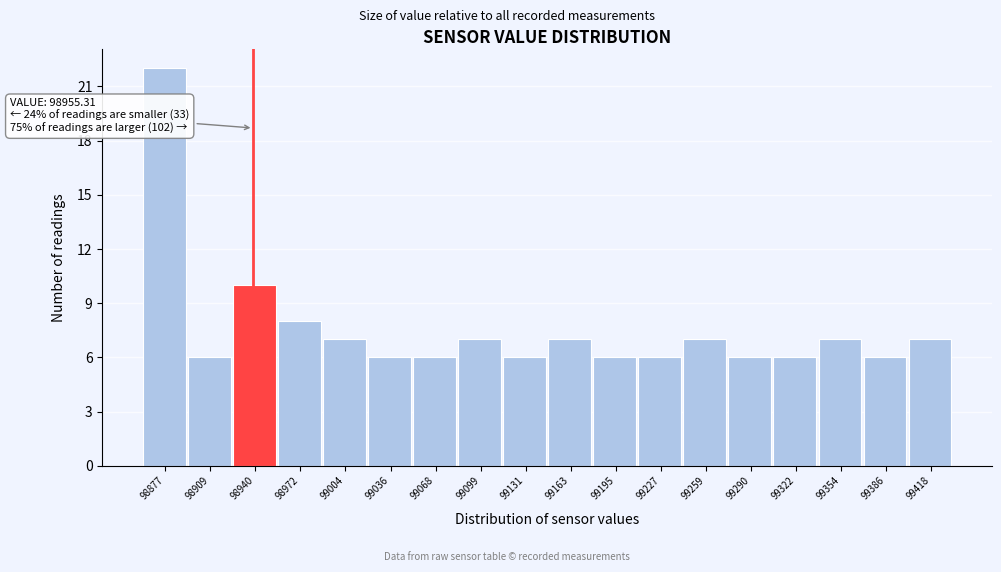

Reading left to right, transcribe all the data shown in this chart.

22	6	10	8	7	6	6	7	6	7	6	6	7	6	6	7	6	7